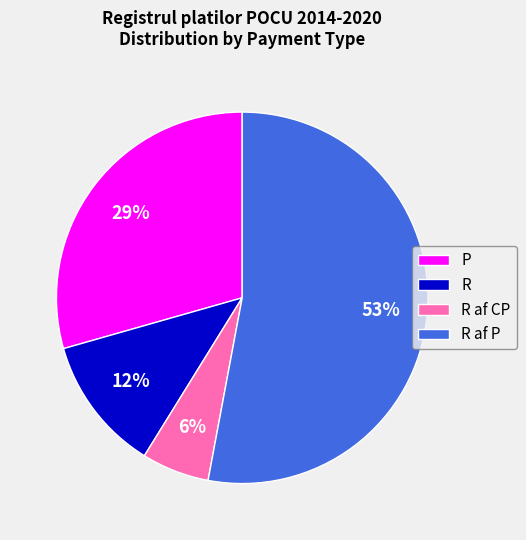

Which category has the smallest portion of the pie?

R af CP